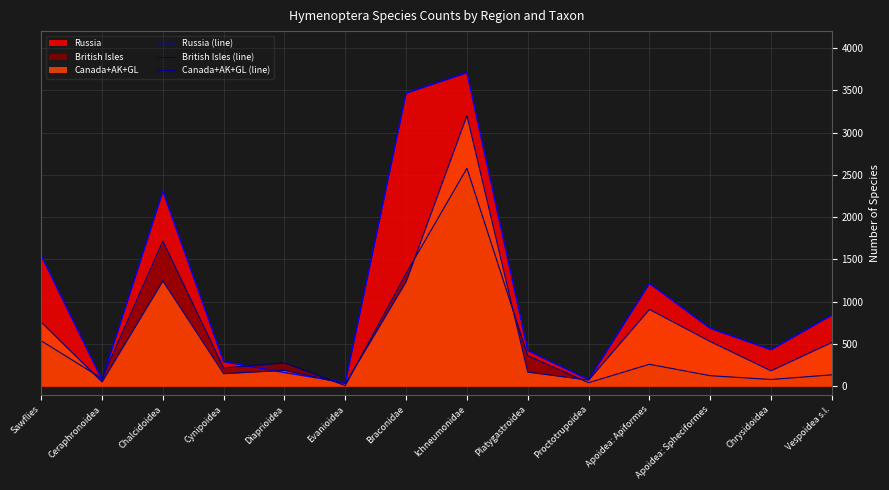

The British Isles (line) series shows 7 at Evanioidea. True or false?

True